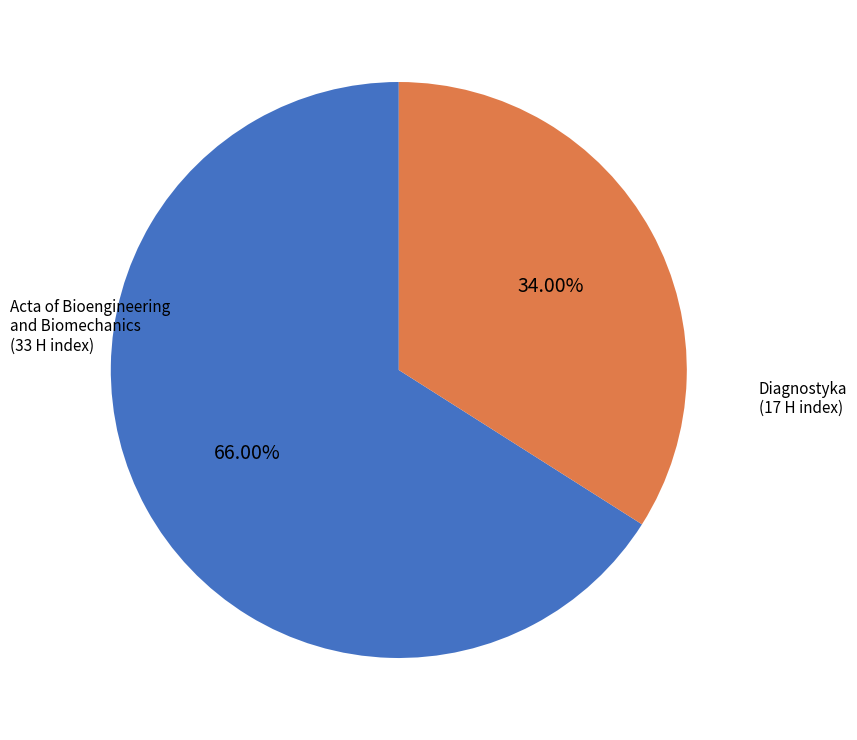

Count the number of slices in the pie.

2